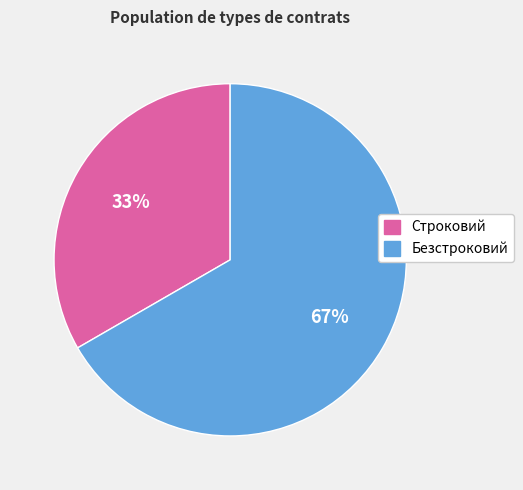

Does any single category account for the majority?

Yes